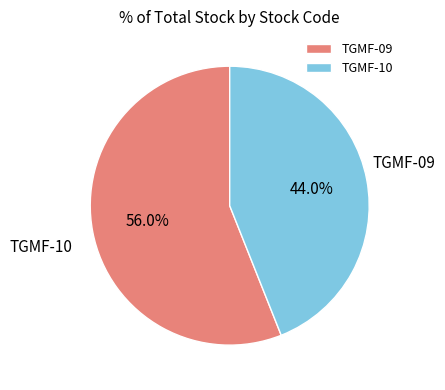

Rank the categories by value from highest to lowest.

TGMF-09, TGMF-10